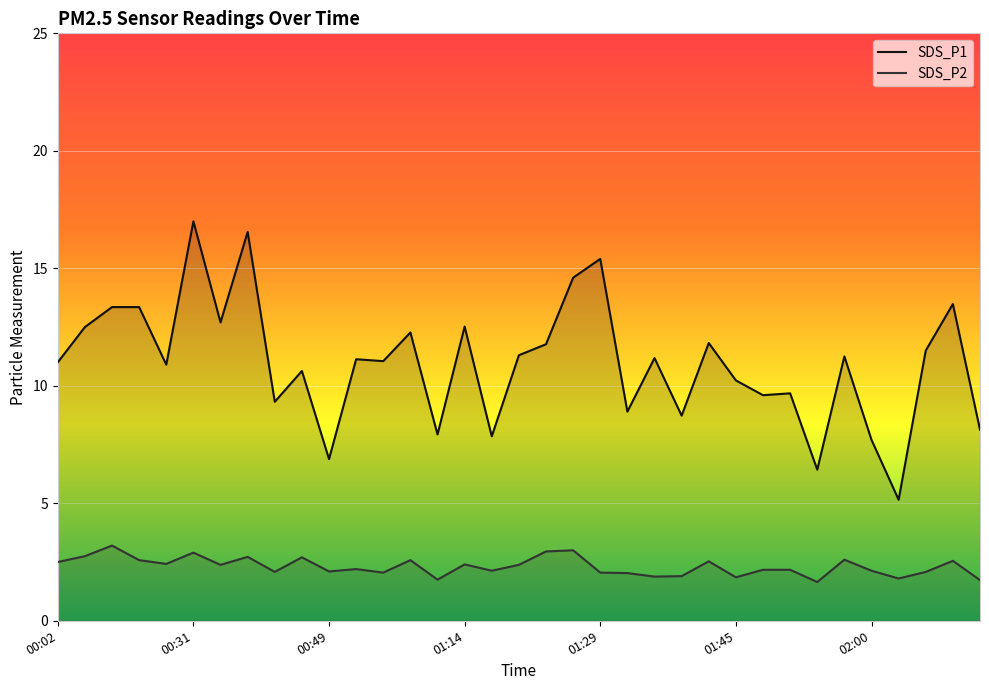

What is the difference between the second highest and second lowest values in the SDS_P1 series?

10.1